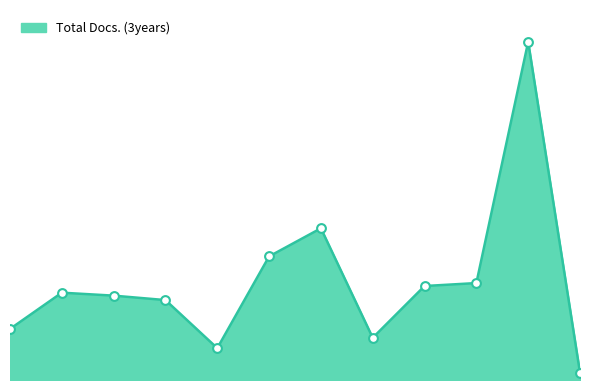

Does the chart have visible grid lines?

No